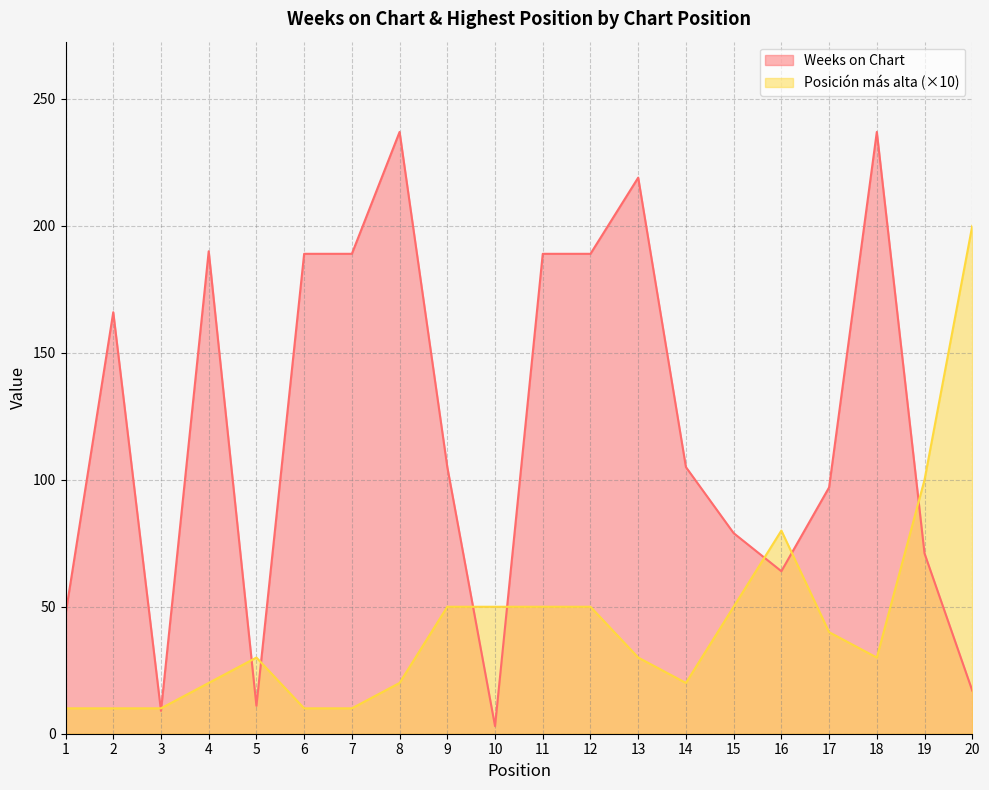

Which has a higher value, 12 or 2?

12